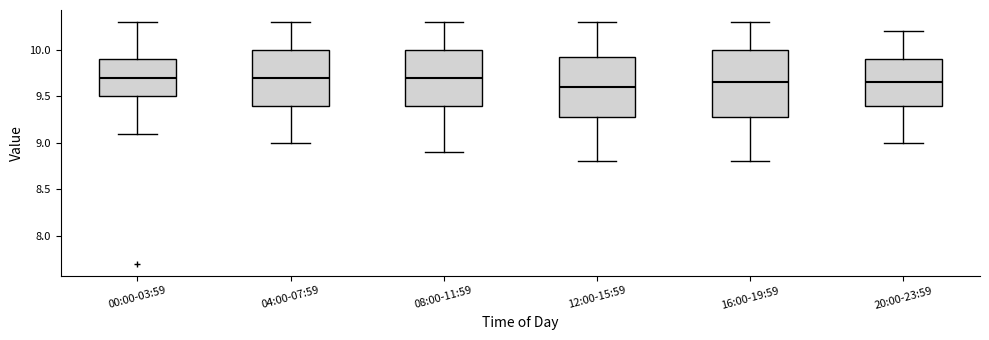

Reading left to right, read every box against the y-axis: the position of its median line, the range the box covers, and the ends of its whiskers. The values are not printed on the chart, so give them approximately, as read against the axis.

00:00-03:59: median 9.70, box 9.50 to 9.90, whiskers 9.10 to 10.30
04:00-07:59: median 9.70, box 9.40 to 10.00, whiskers 9.00 to 10.30
08:00-11:59: median 9.70, box 9.40 to 10.00, whiskers 8.90 to 10.30
12:00-15:59: median 9.60, box 9.30 to 9.95, whiskers 8.80 to 10.30
16:00-19:59: median 9.65, box 9.30 to 10.00, whiskers 8.80 to 10.30
20:00-23:59: median 9.65, box 9.40 to 9.90, whiskers 9.00 to 10.20